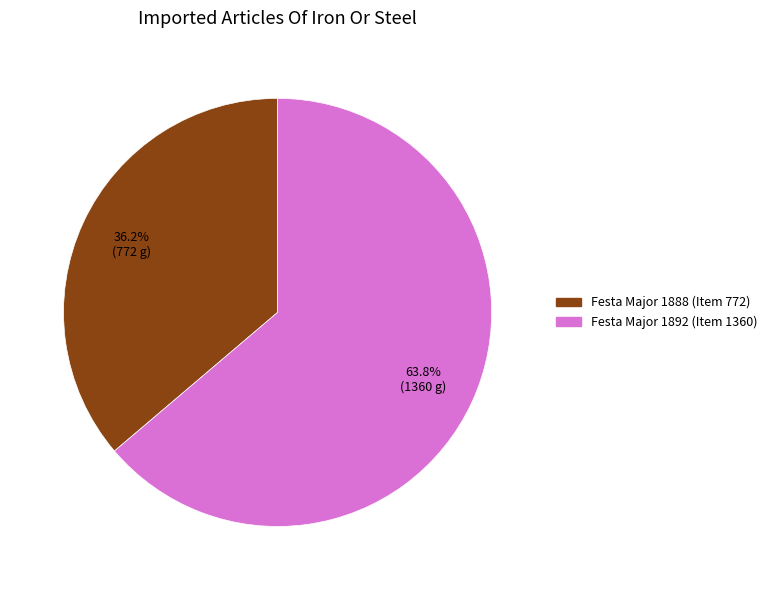

Which has a higher value, Festa Major 1888 (Item 772) or Festa Major 1892 (Item 1360)?

Festa Major 1892 (Item 1360)